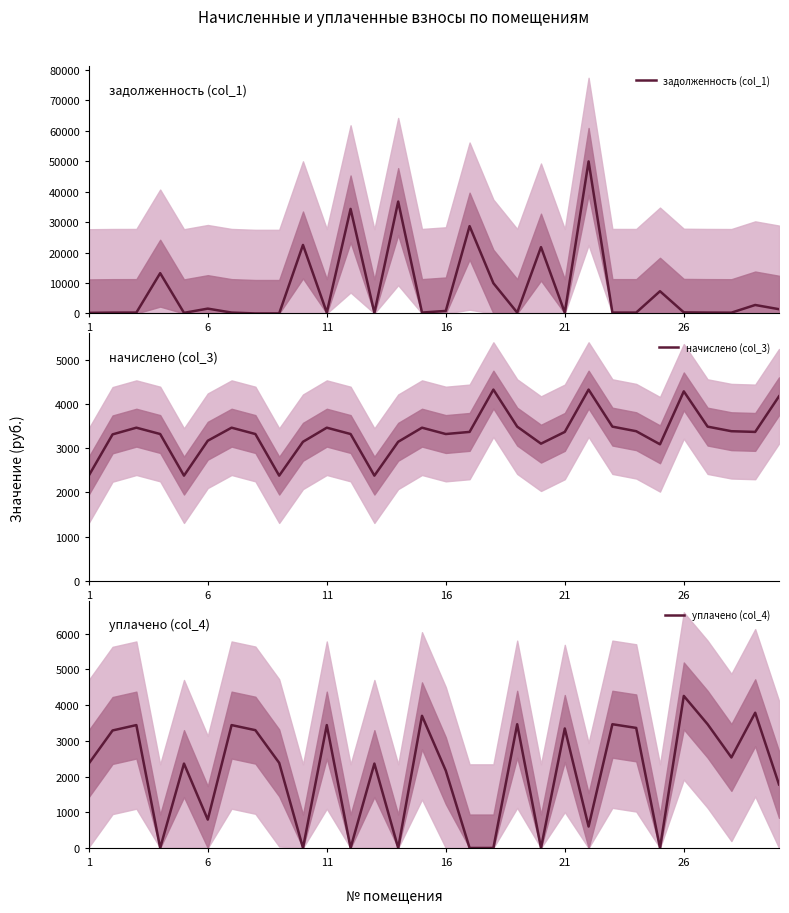

What is the label of the 8th point from the right?

22